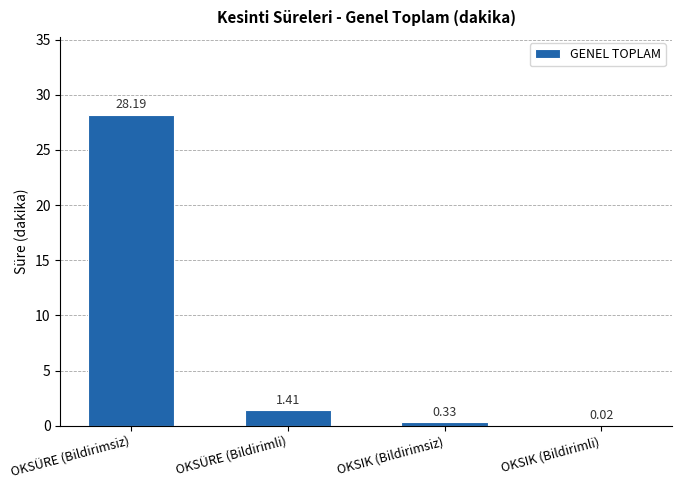

How many distinct data groups are displayed?

1